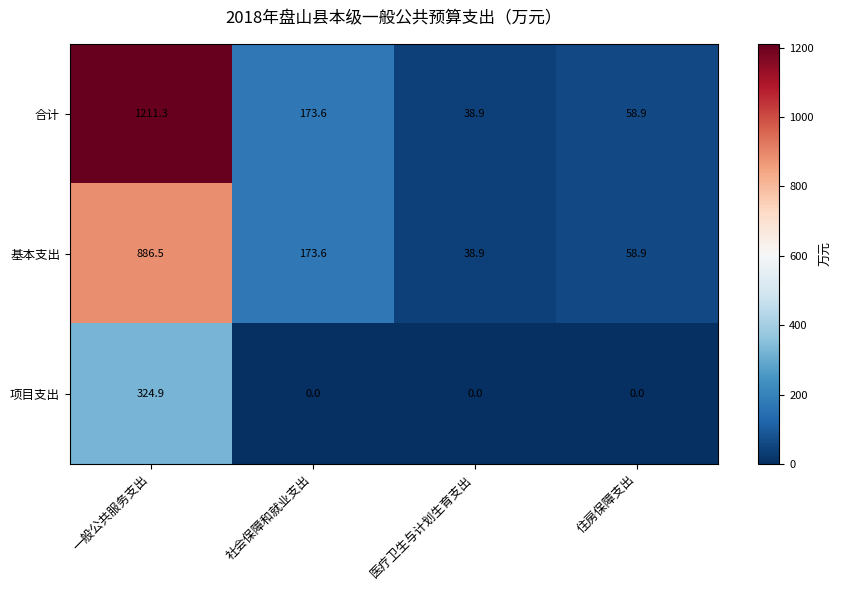

What is the total value across all series at 医疗卫生与计划生育支出?

77.8